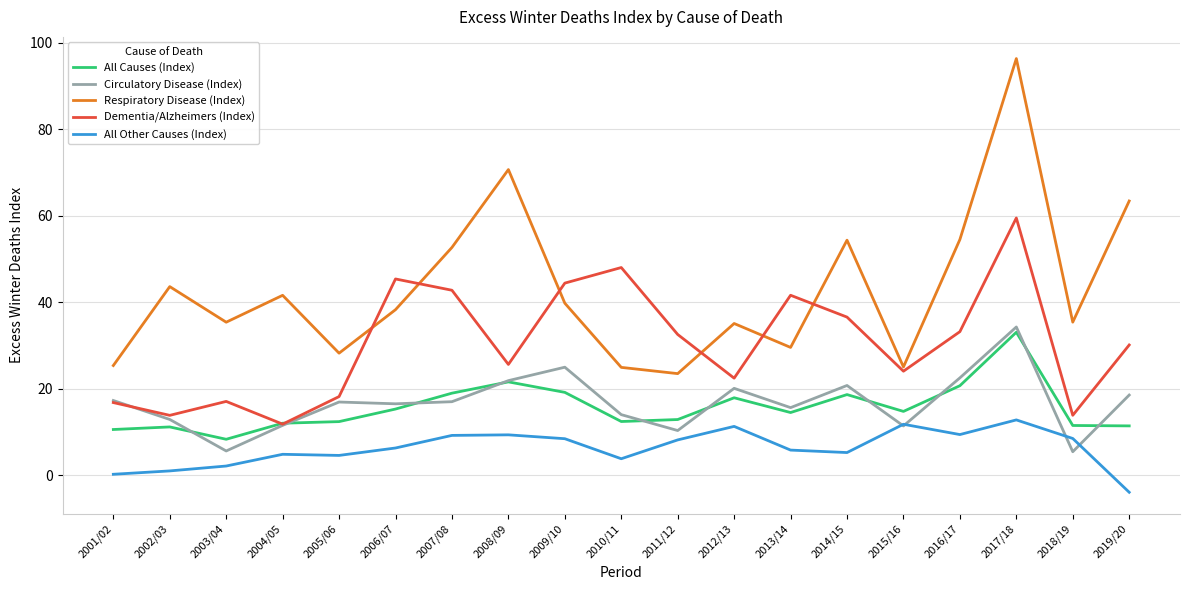

What is the total value across all series at 2014/15?

135.7